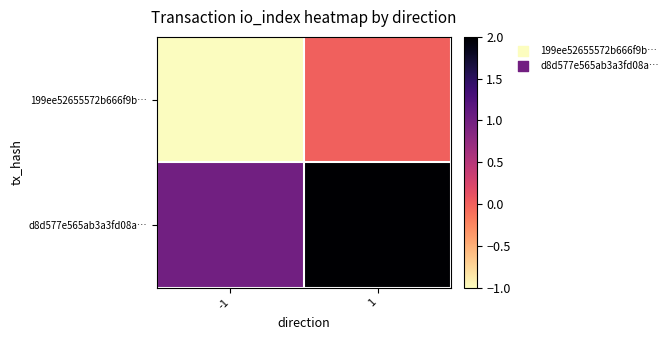

Which series has the largest total across all categories?

d8d577e565ab3a3fd08a…